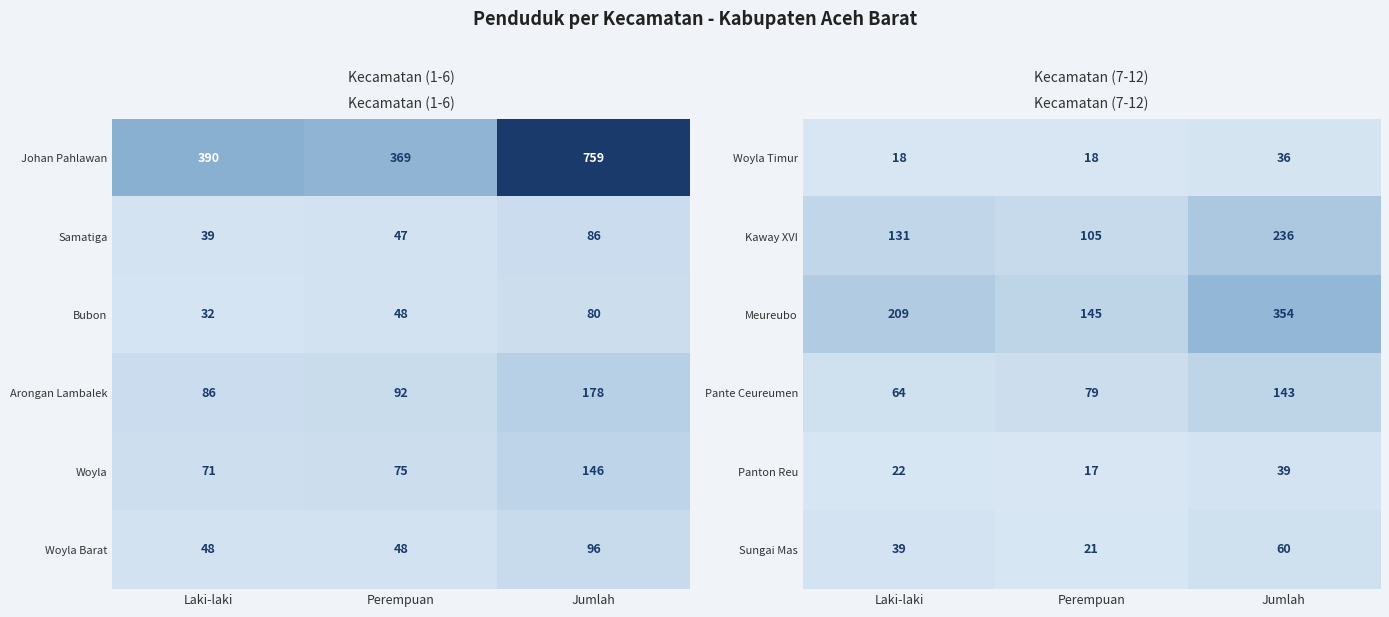

Where is Kaway XVI nearest to the value 170?

Laki-laki